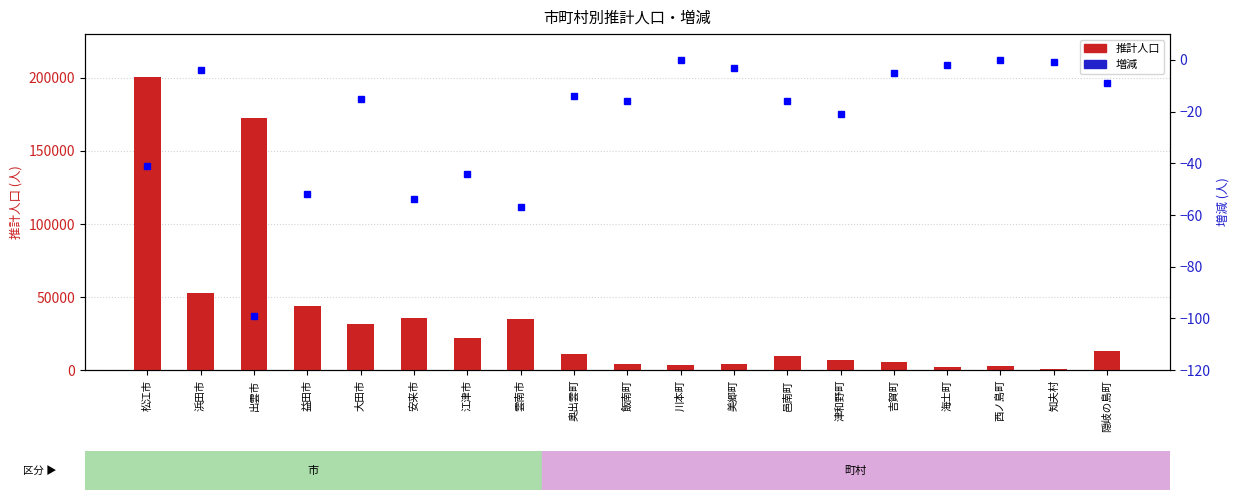

Between 安来市 and 飯南町, which series saw the biggest shift?

推計人口